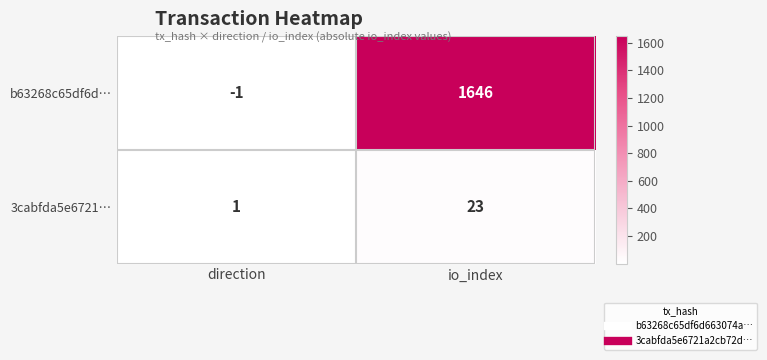

Where is 3cabfda5e6721… nearest to the value 12?

direction